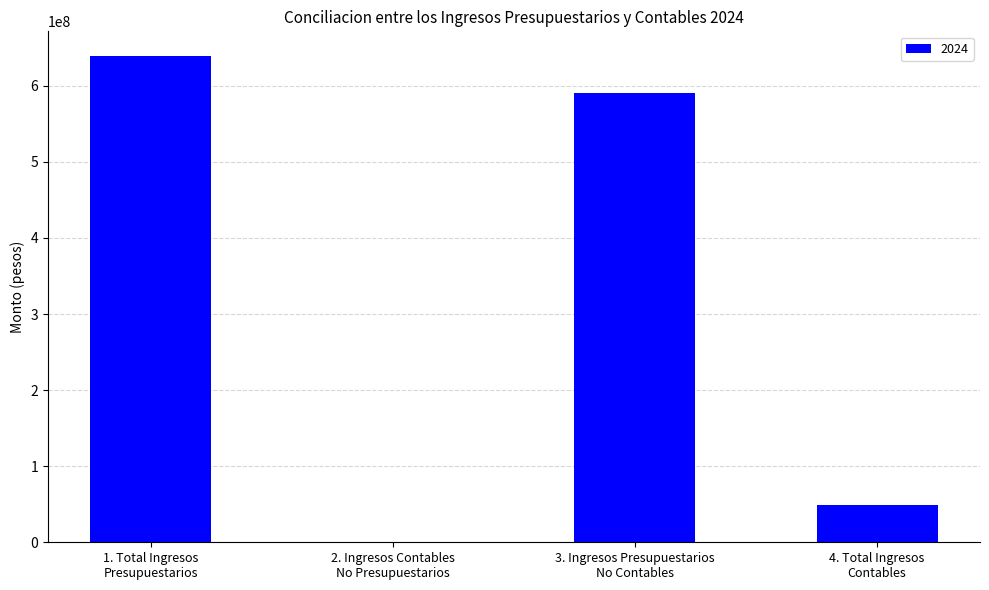

Which has a higher value, 3. Ingresos Presupuestarios
No Contables or 4. Total Ingresos
Contables?

3. Ingresos Presupuestarios
No Contables